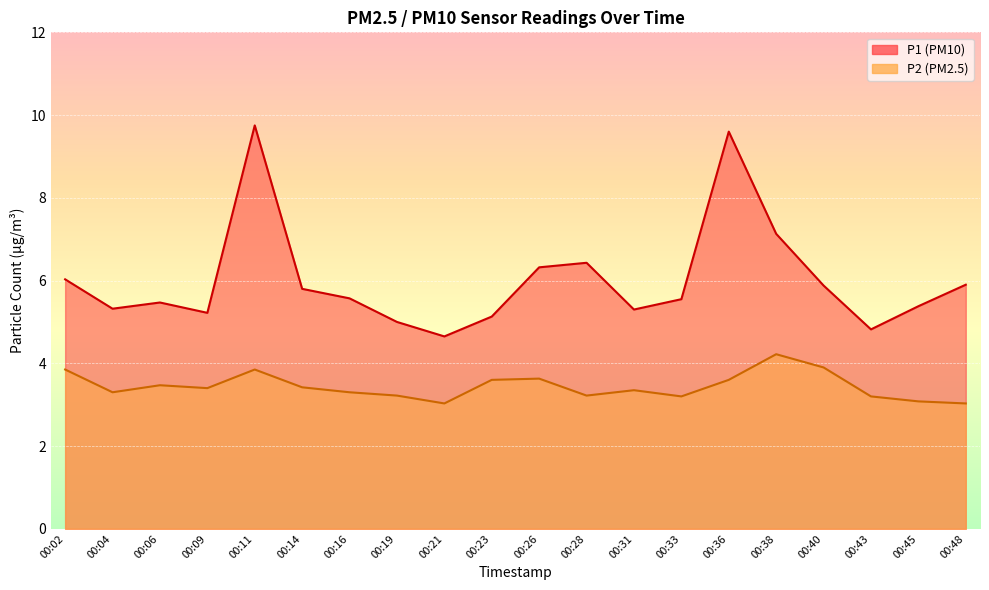

How many data points does each series have?

20